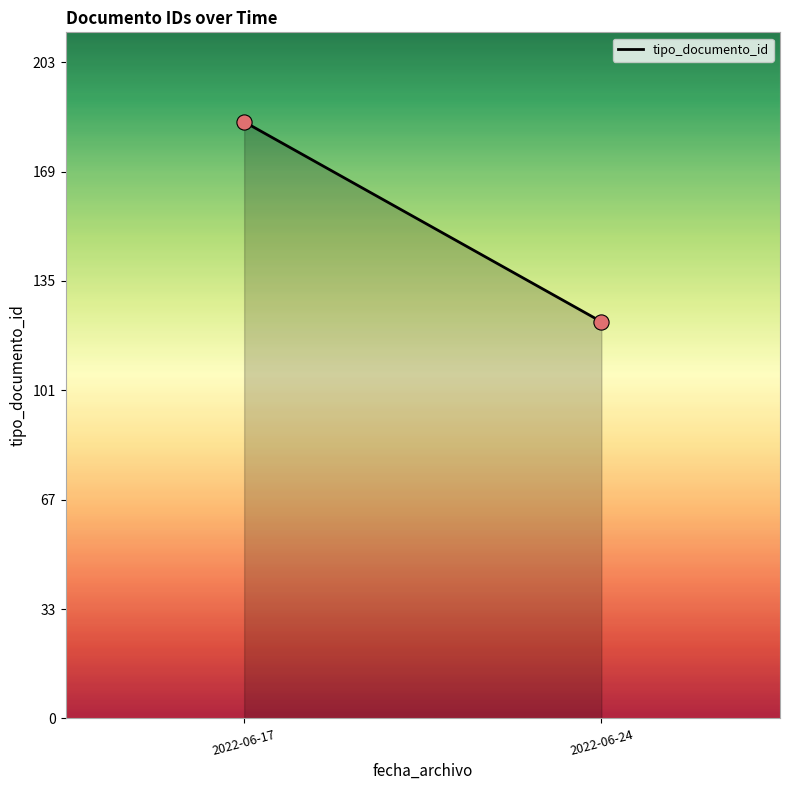

What is the average Y value?

154